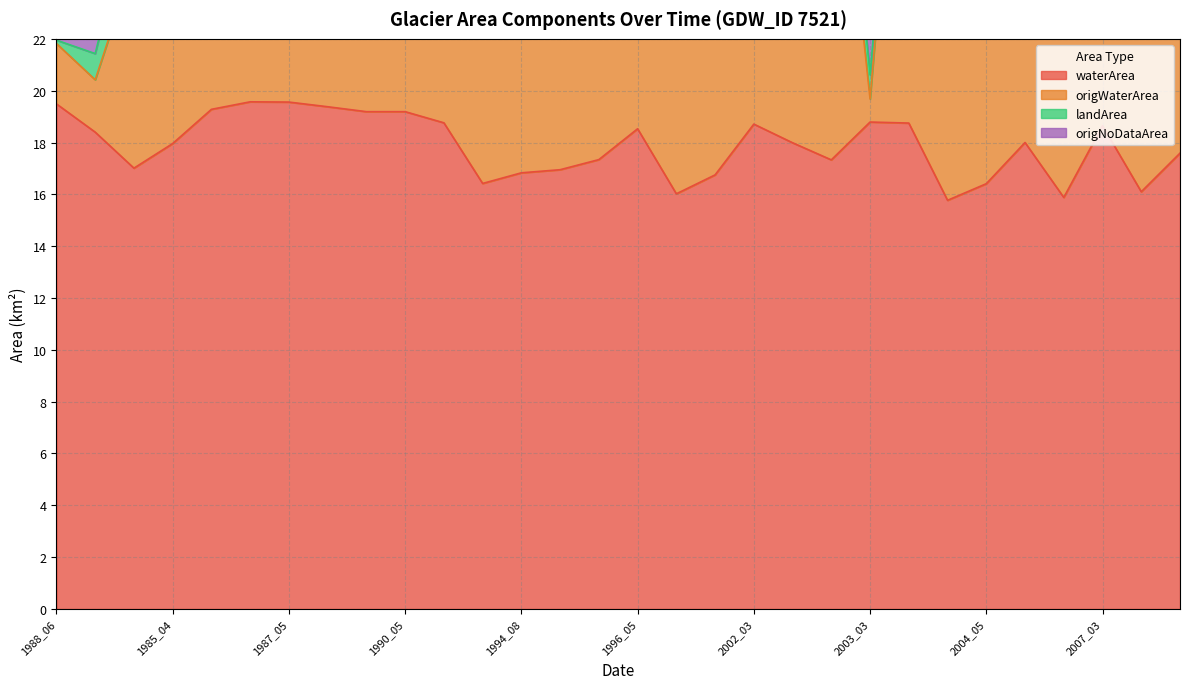

True or false: waterArea and origWaterArea cross at least once.

False